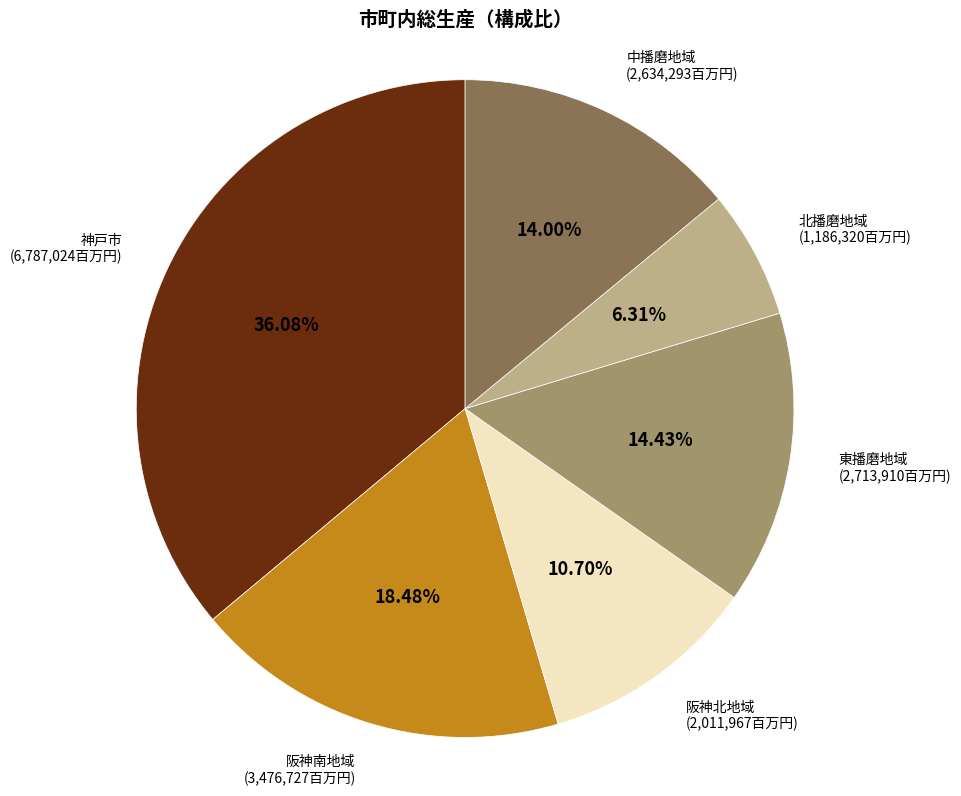

What percentage is the 中播磨地域 slice, to the nearest percent?

14%